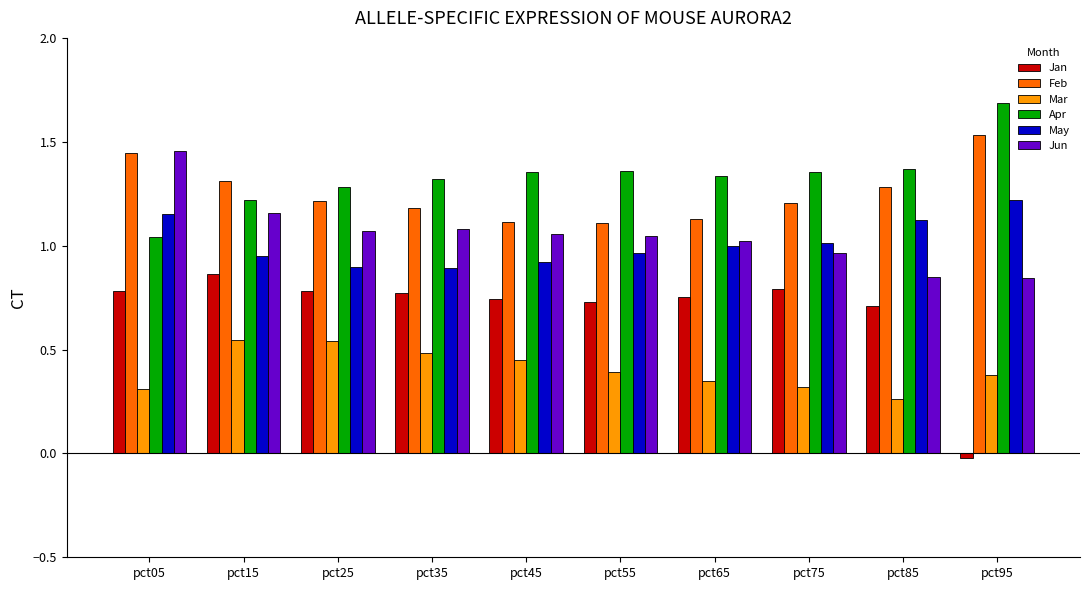

Read the Mar value at pct55.

0.4